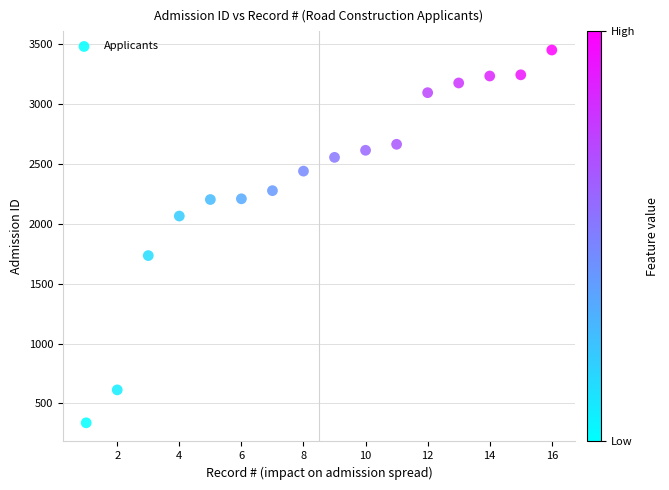

What is the range of Y values (max minus min)?

3112